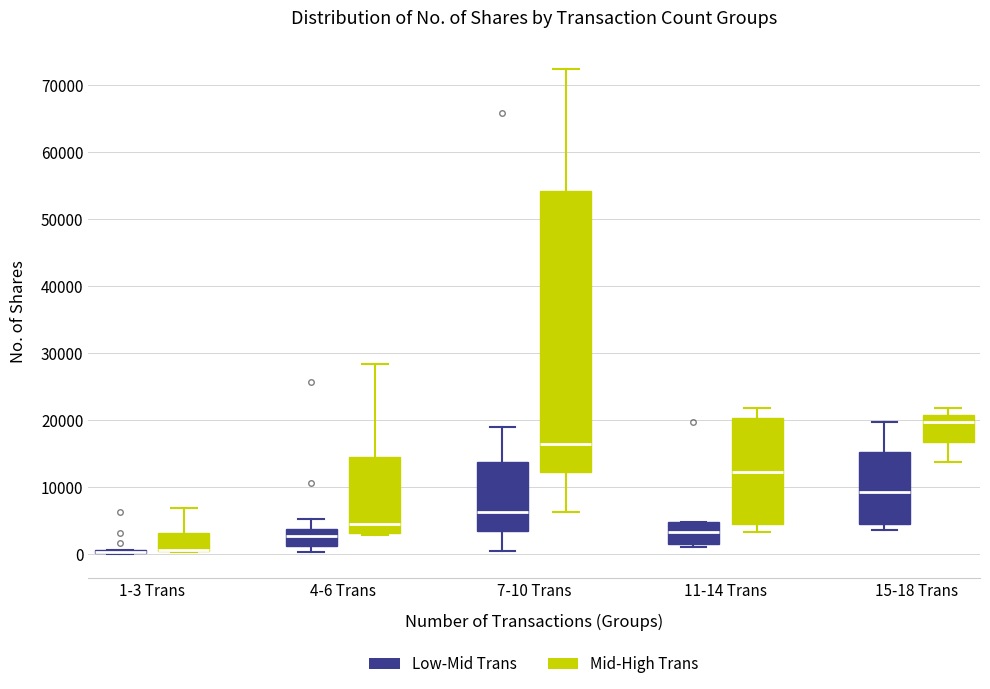

Where is the upper edge of the box for 4-6 Trans (Mid-High Trans) on the y-axis? The values are not printed on the chart, so give them approximately, as read against the axis.

14000